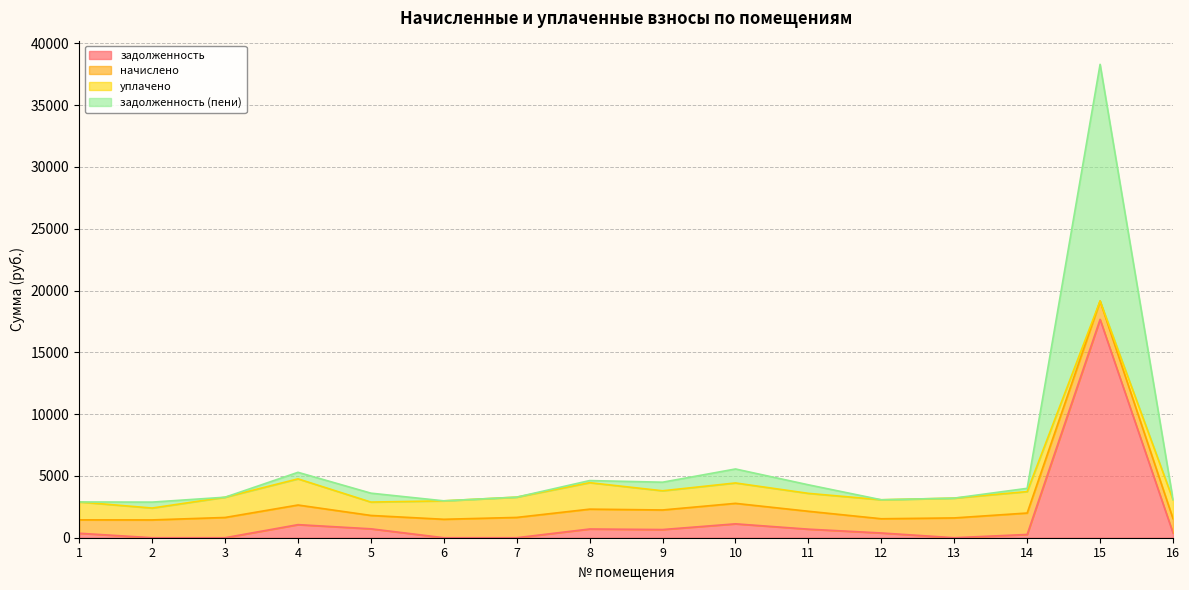

What is the highest value of the задолженность series?

17664.5